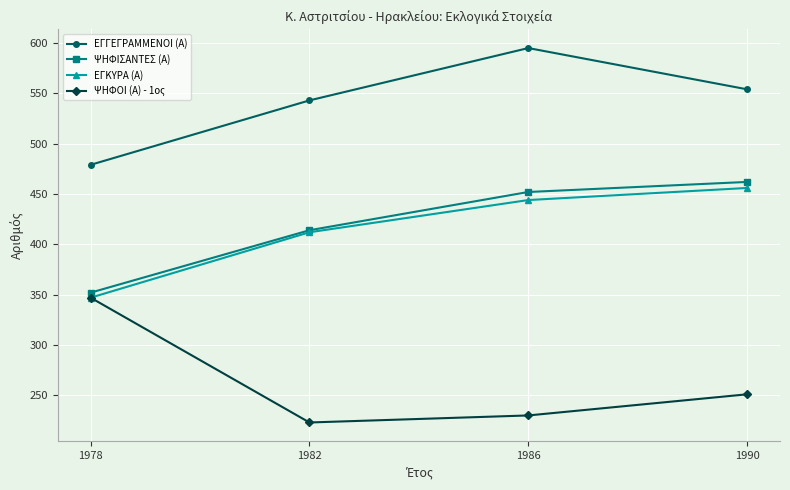

Does the chart display data point markers on the line(s)?

Yes